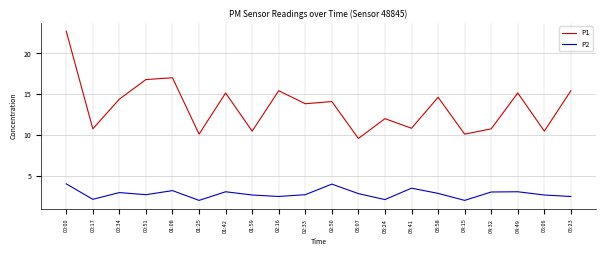

True or false: P2 and P1 cross at least once.

False